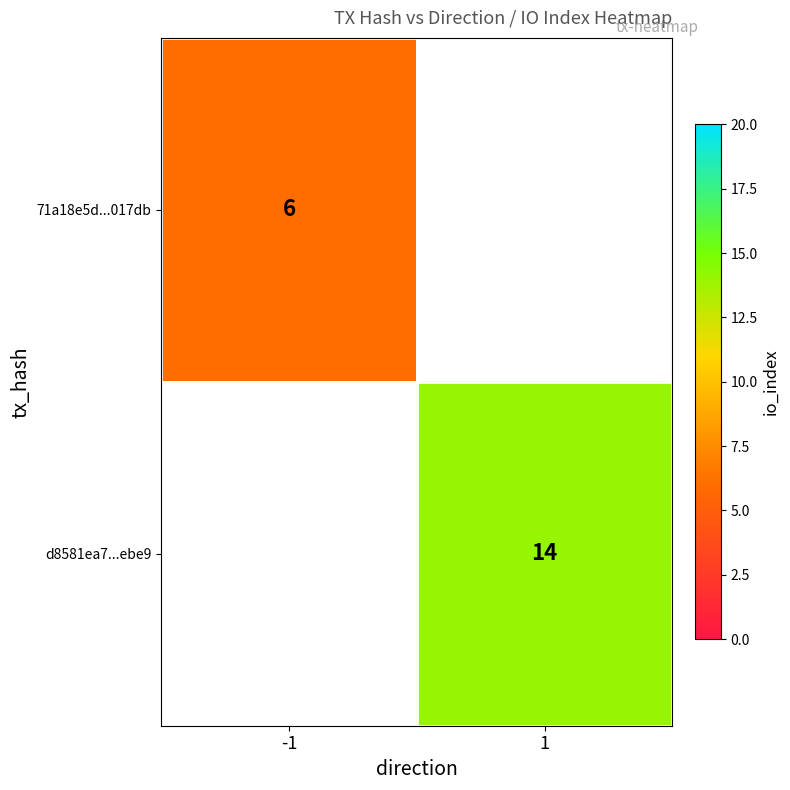

Between -1 and 1, which is larger?

1